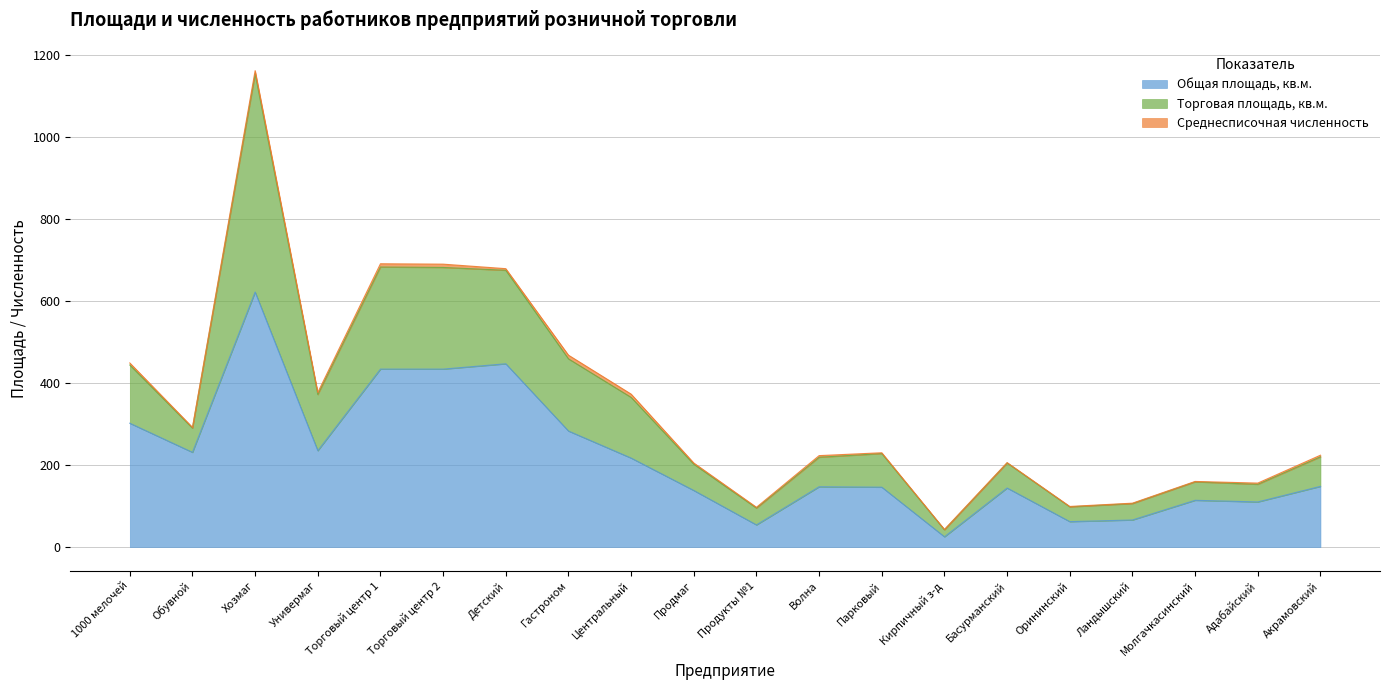

What is the sum of all Общая площадь, кв.м. values?

4359